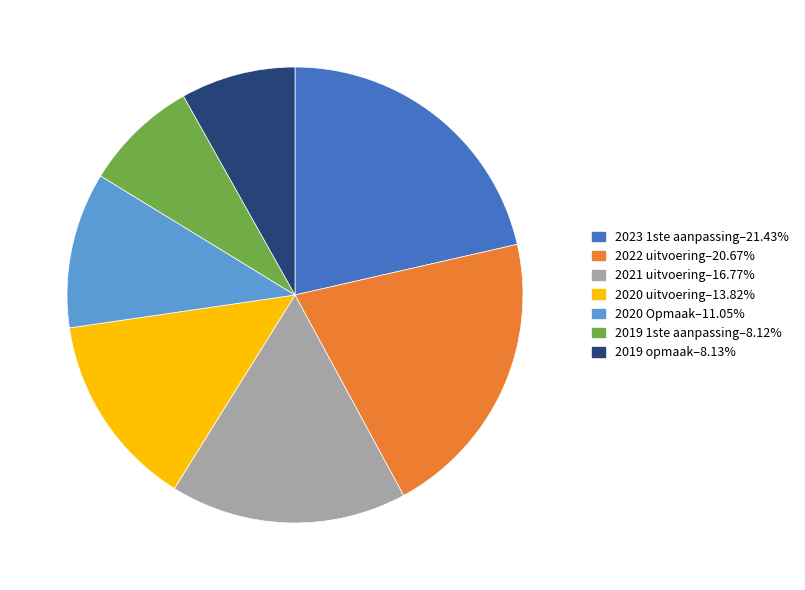

What is the ratio of the value at 2021 uitvoering–16.77% to the value at 2020 Opmaak–11.05%?

1.5